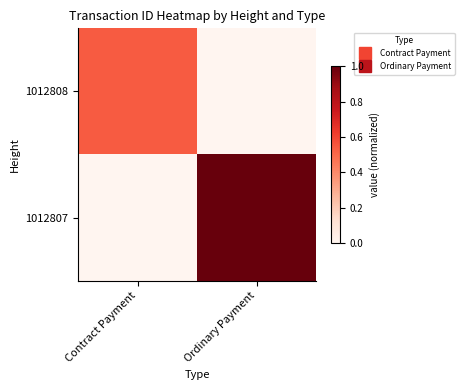

Reading left to right, extract all data points from this chart.

1012808: Contract Payment=0.5	Ordinary Payment=0.0
1012807: Contract Payment=0.0	Ordinary Payment=1.0